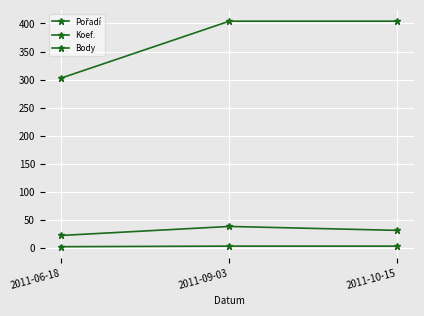

The value of Koef. at 2011-06-18 is 2. True or false?

False